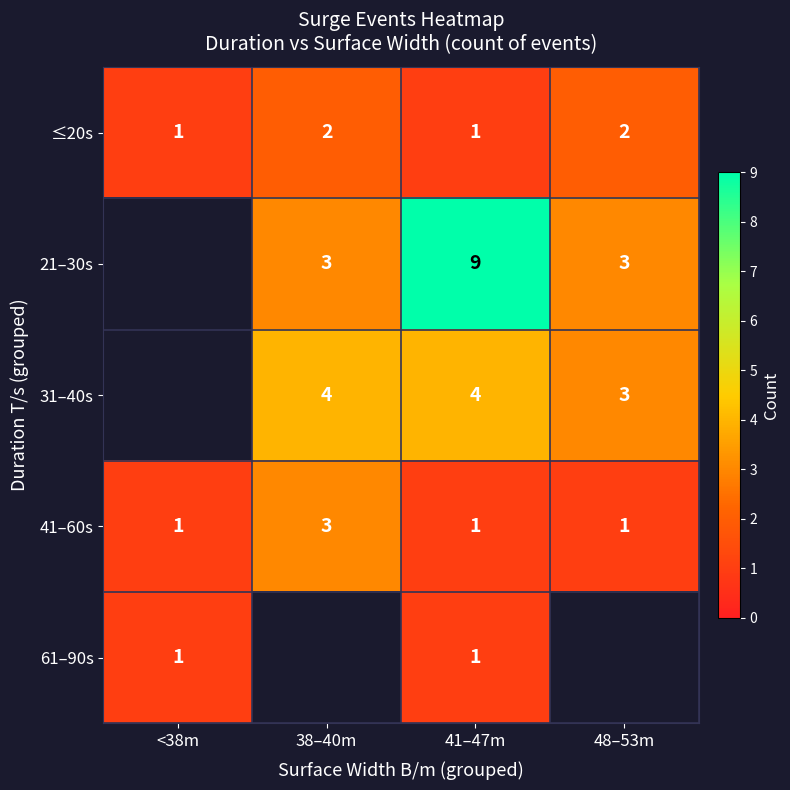

True or false: 61–90s has a value of 1 at <38m.

True